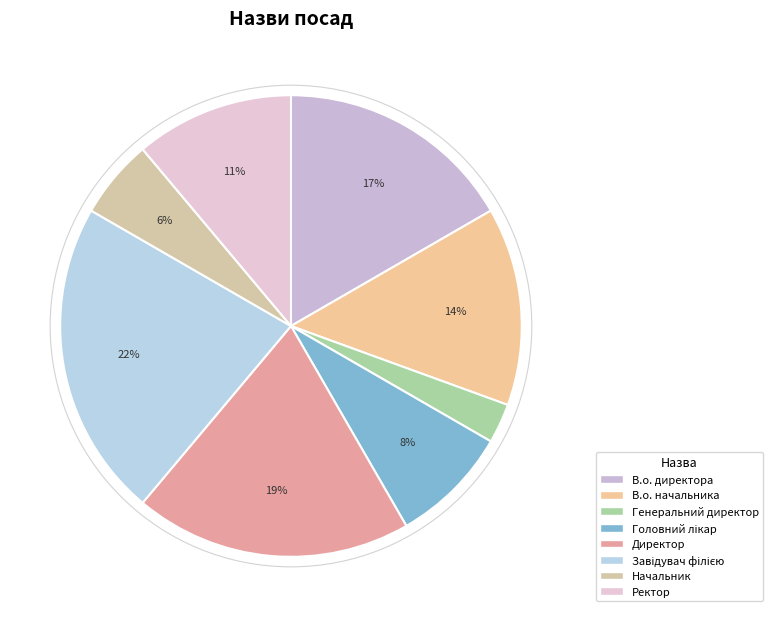

What is the largest slice in the pie chart?

Завідувач філією